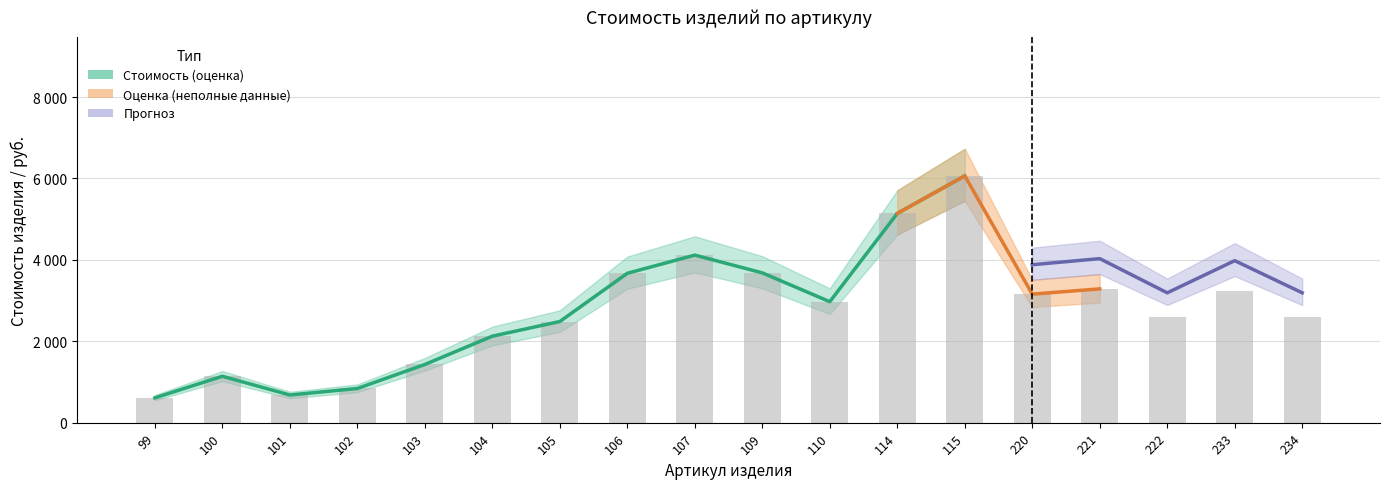

Which has a higher value, 101 or 105?

105